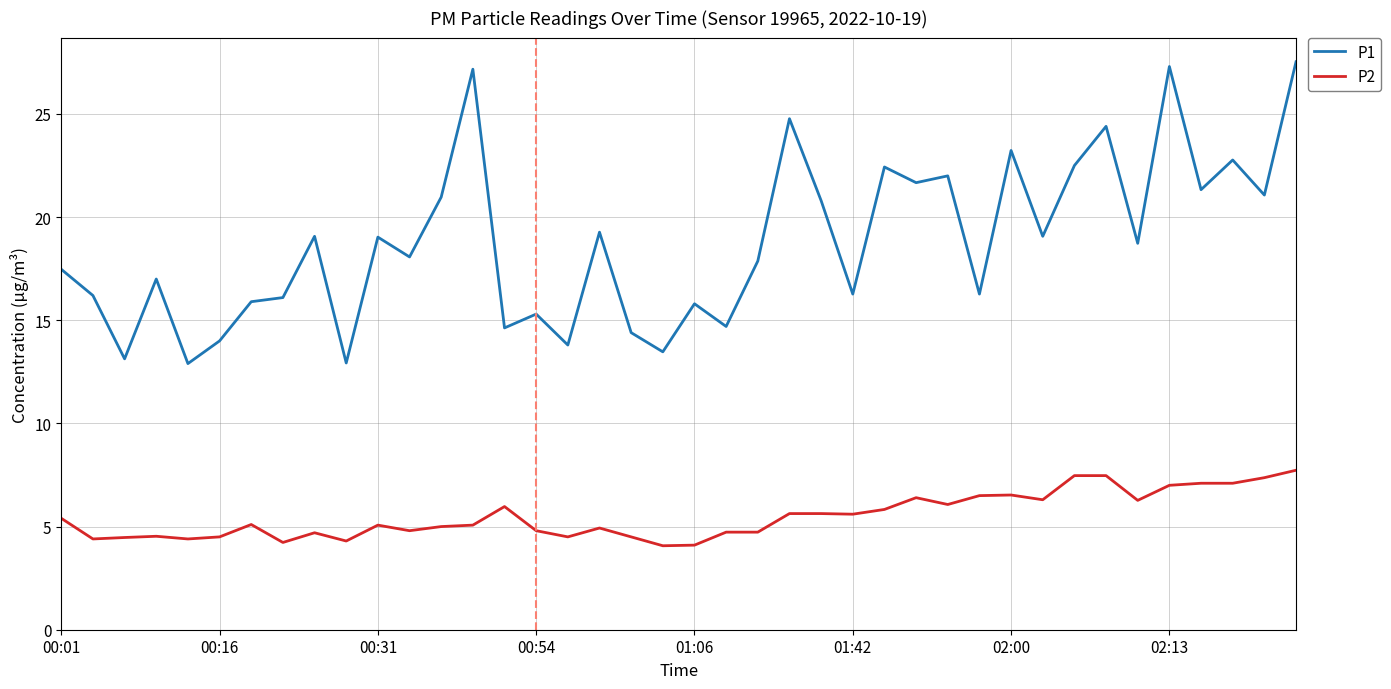

Rank the series by their average value, from highest to lowest.

P1, P2